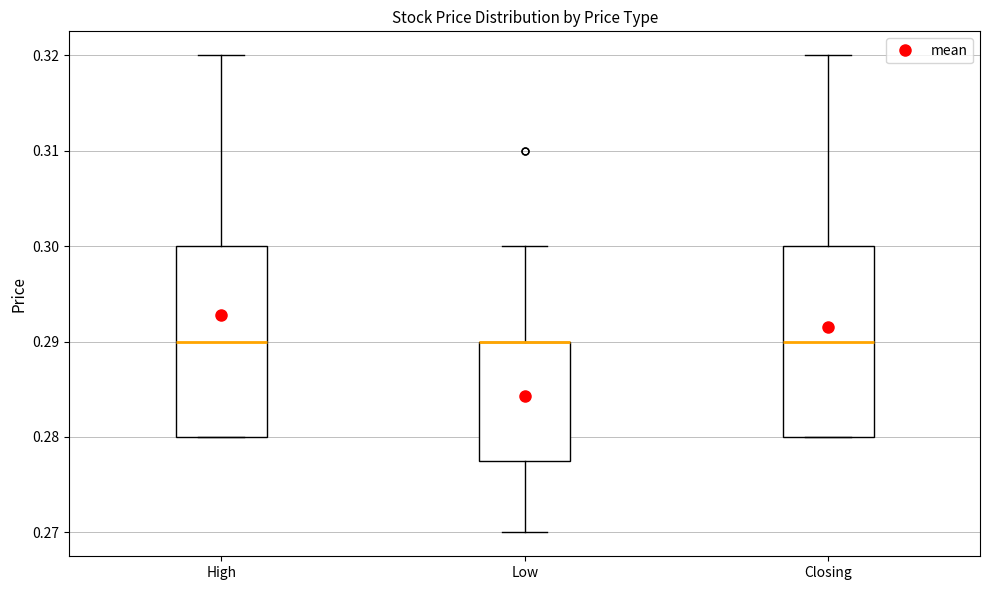

Reading left to right, transcribe this box plot: for each box, give where its median line is, the range the box spans, and where its two whiskers end, as read against the y-axis. The values are not printed on the chart, so give them approximately, as read against the axis.

High: median 0.290, box 0.280 to 0.300, whiskers 0.280 to 0.320
Low: median 0.290 (drawn on the box's upper edge), box 0.278 to 0.290, whiskers 0.270 to 0.300
Closing: median 0.290, box 0.280 to 0.300, whiskers 0.280 to 0.320